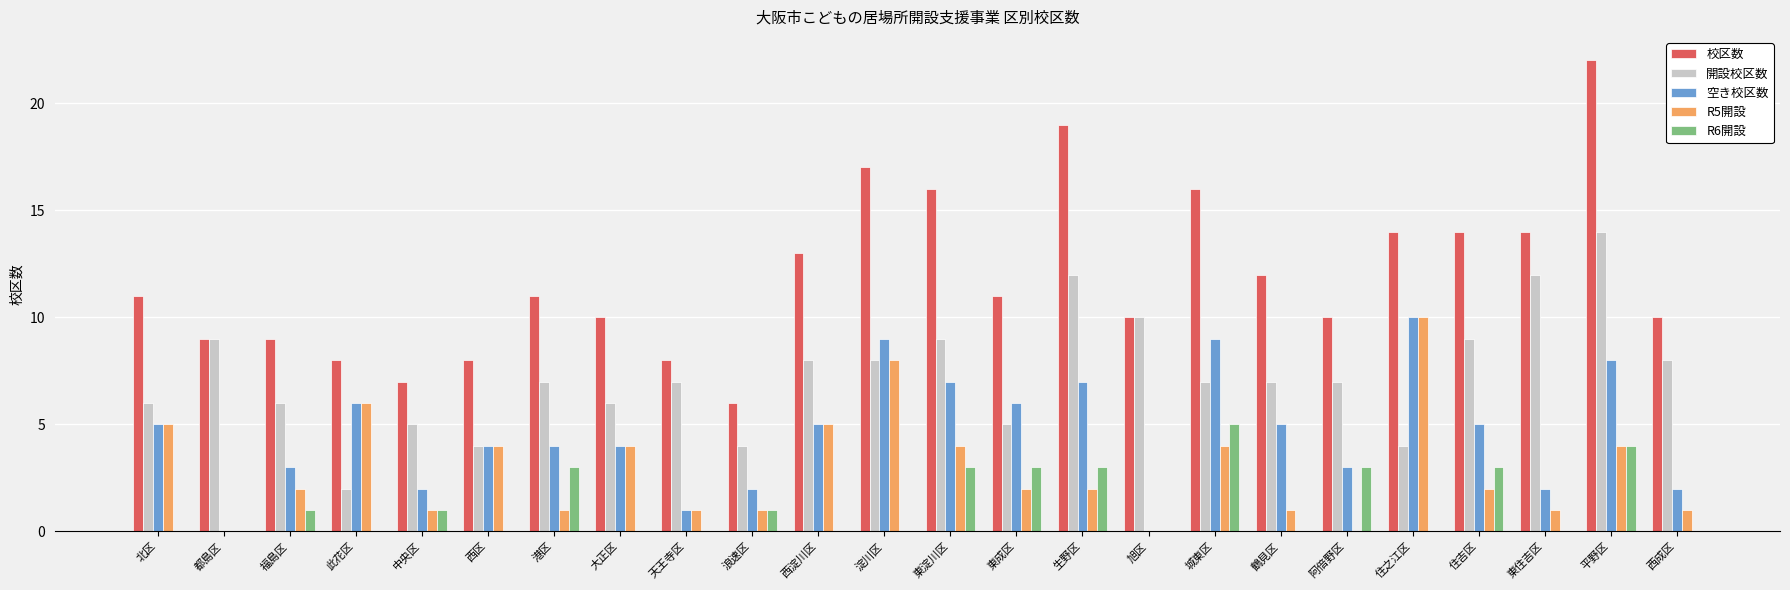

What is the sum of all 開設校区数 values?

176